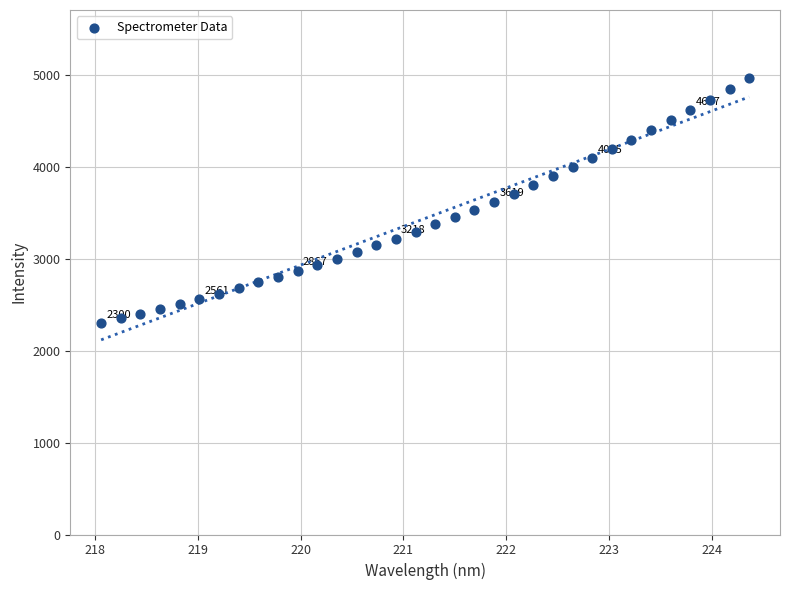

What is the range of X values (max minus min)?

6.3